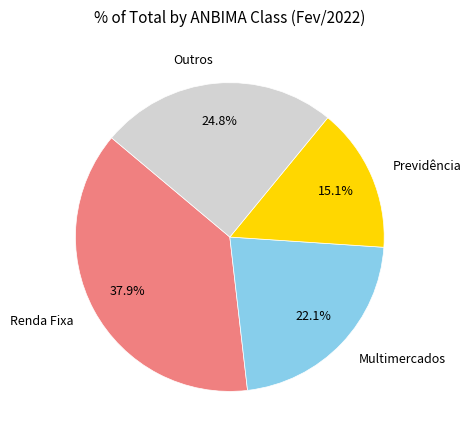

Which has a higher value, Outros or Previdência?

Outros